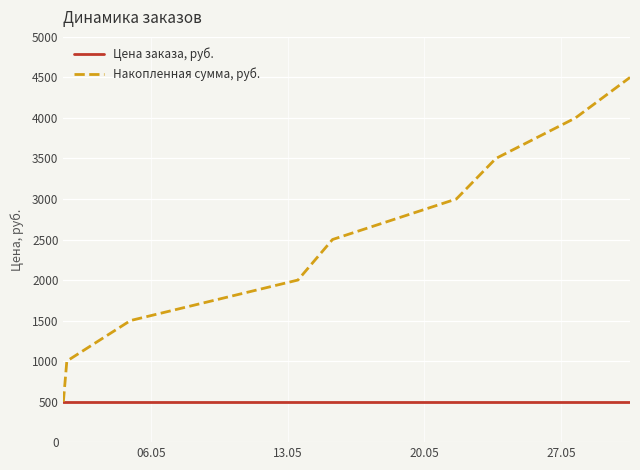

Which series has the largest total across all categories?

Накопленная сумма, руб.